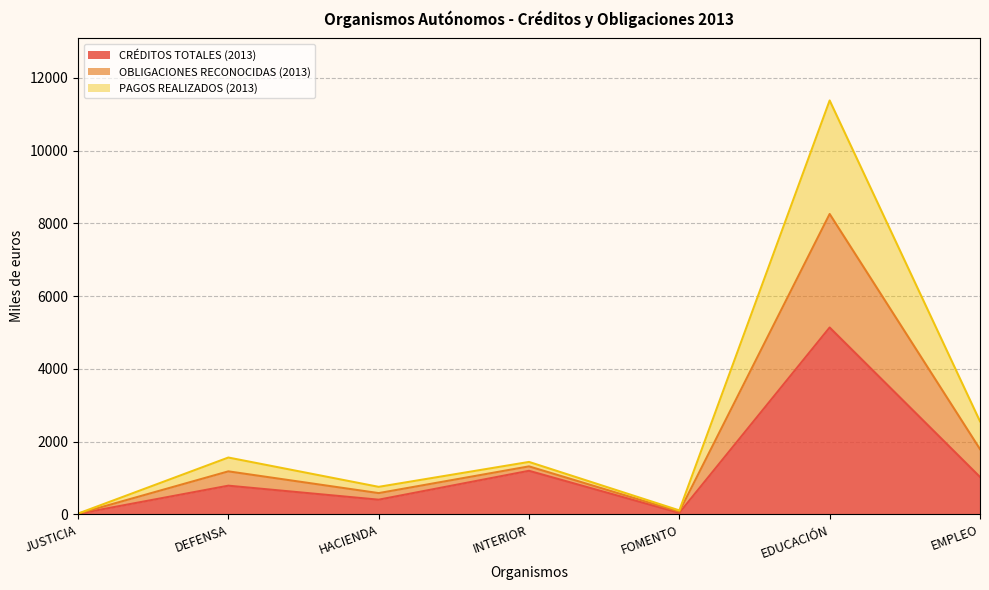

How many interior local valleys does the CRÉDITOS TOTALES (2013) series have?

2